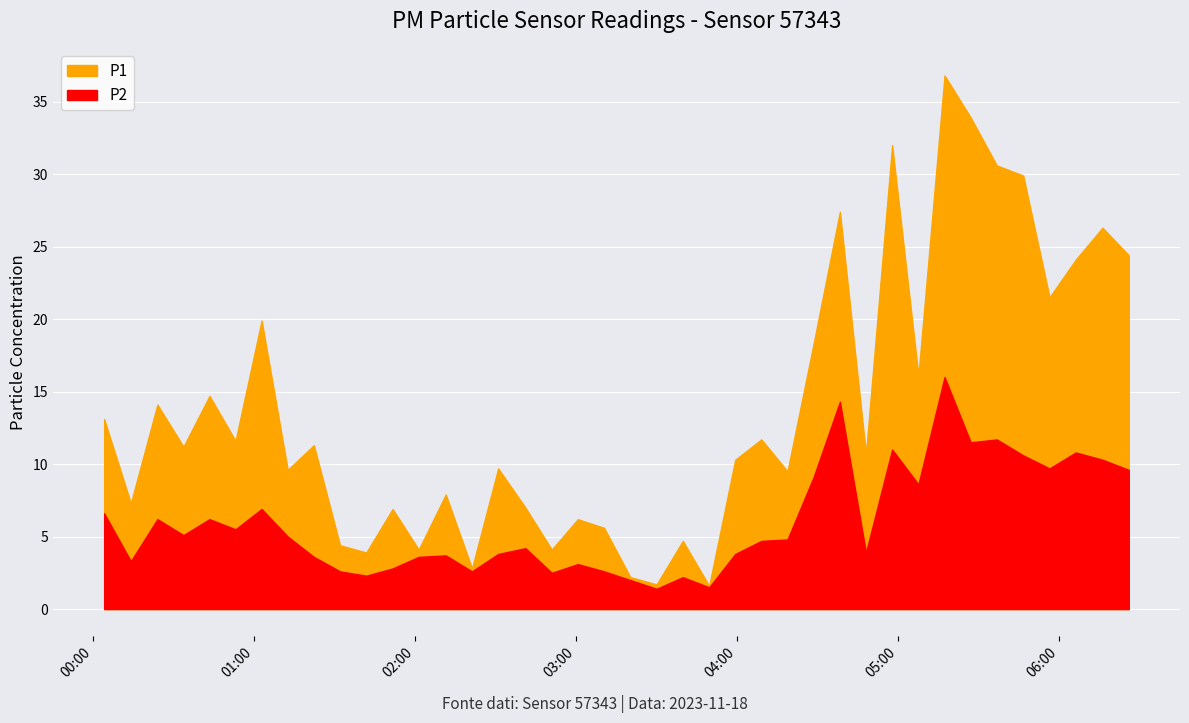

What is the difference between the second highest and second lowest values in the P1 series?

32.2